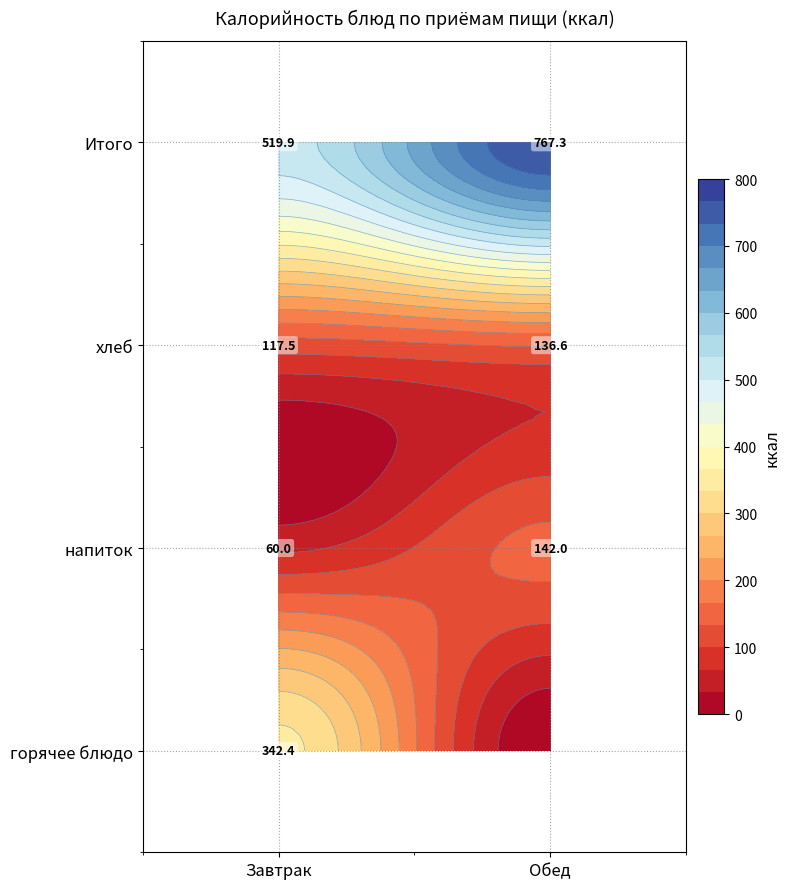

What is the maximum value shown in the chart?

767.3